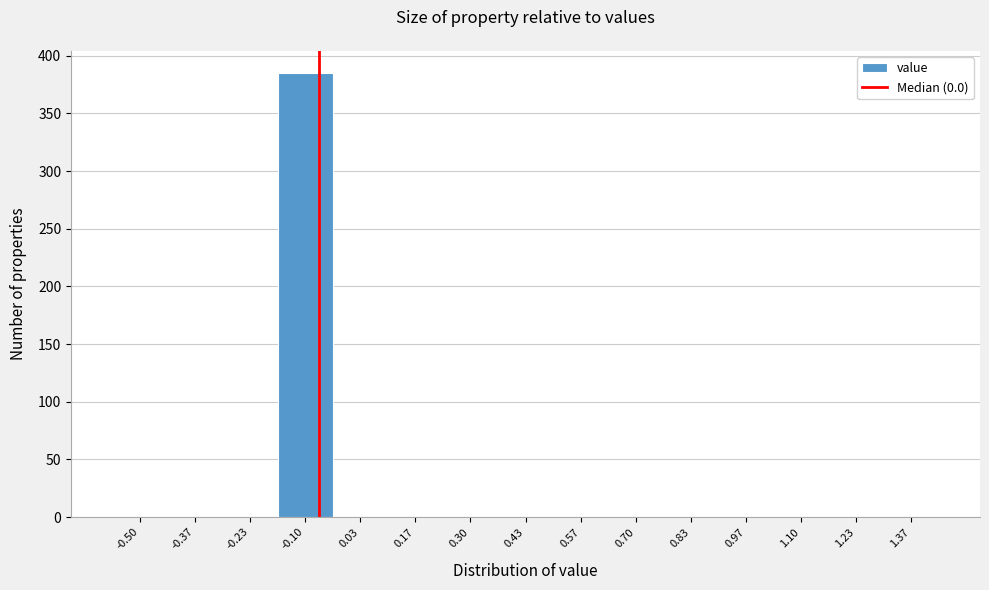

Reading left to right, what are all the values shown in this chart?

-0.50=0	-0.37=0	-0.23=0	-0.10=385	0.03=0	0.17=0	0.30=0	0.43=0	0.57=0	0.70=0	0.83=0	0.97=0	1.10=0	1.23=0	1.37=0